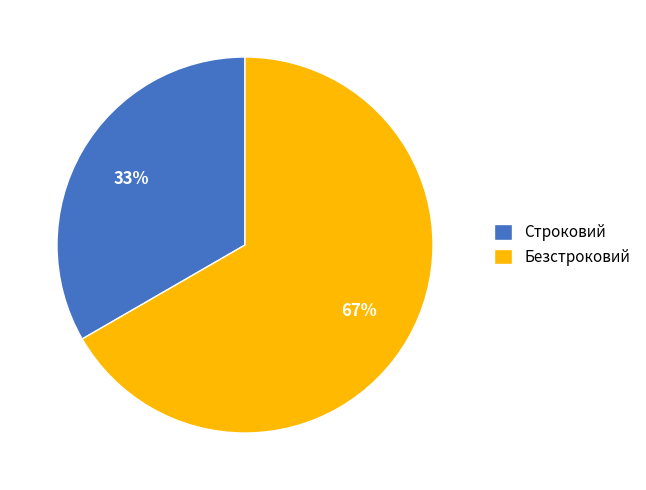

Does any single category account for the majority?

Yes